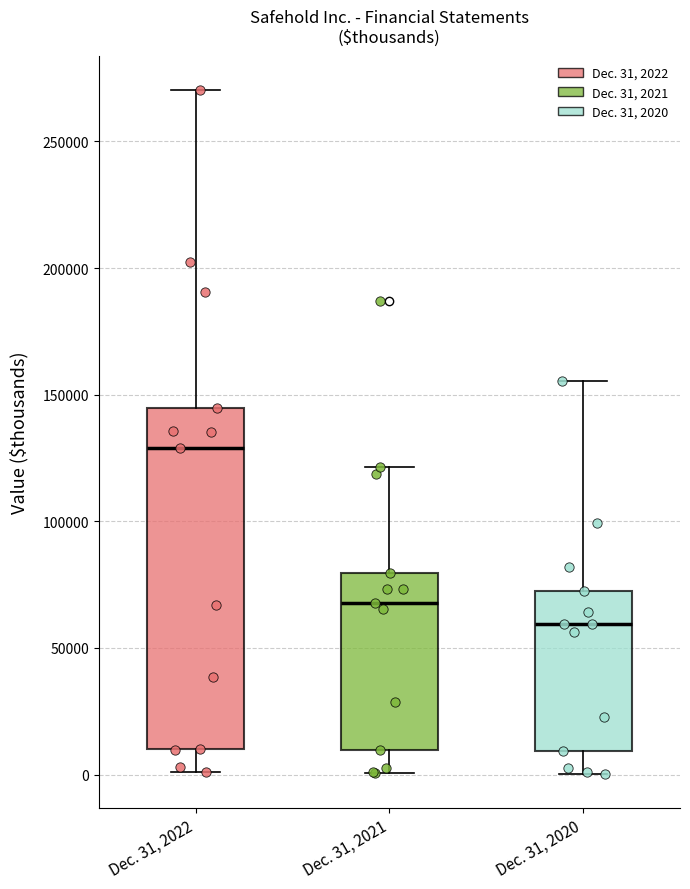

Reading left to right, transcribe this box plot: for each box, give where its median line is, the range the box spans, and where its two whiskers end, as read against the y-axis. The values are not printed on the chart, so give them approximately, as read against the axis.

Dec. 31, 2022: median 130000, box 10000 to 145000, whiskers 0 to 270000
Dec. 31, 2021: median 70000, box 10000 to 80000, whiskers 0 to 120000
Dec. 31, 2020: median 60000, box 10000 to 70000, whiskers 0 to 155000